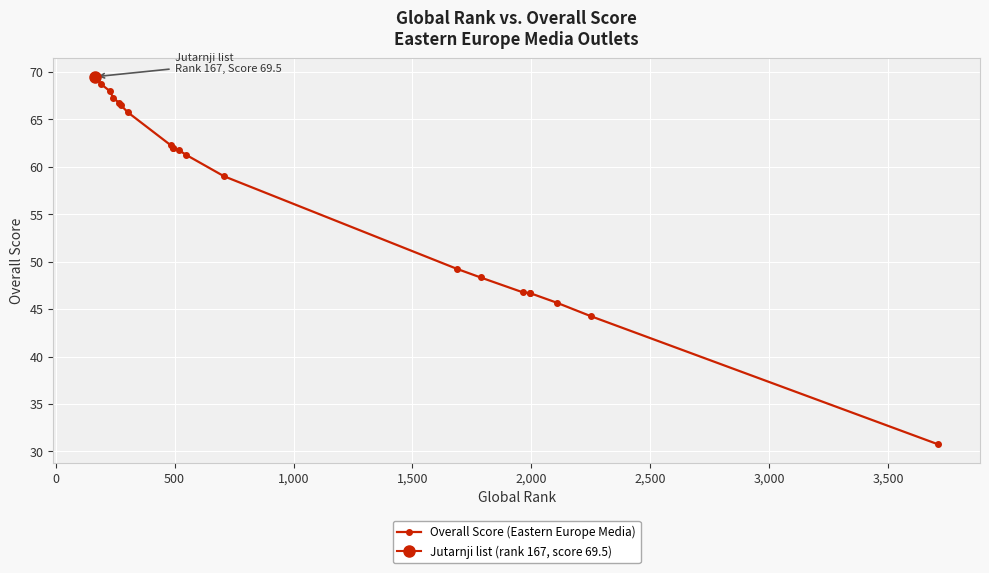

Count the number of data series in this chart.

1